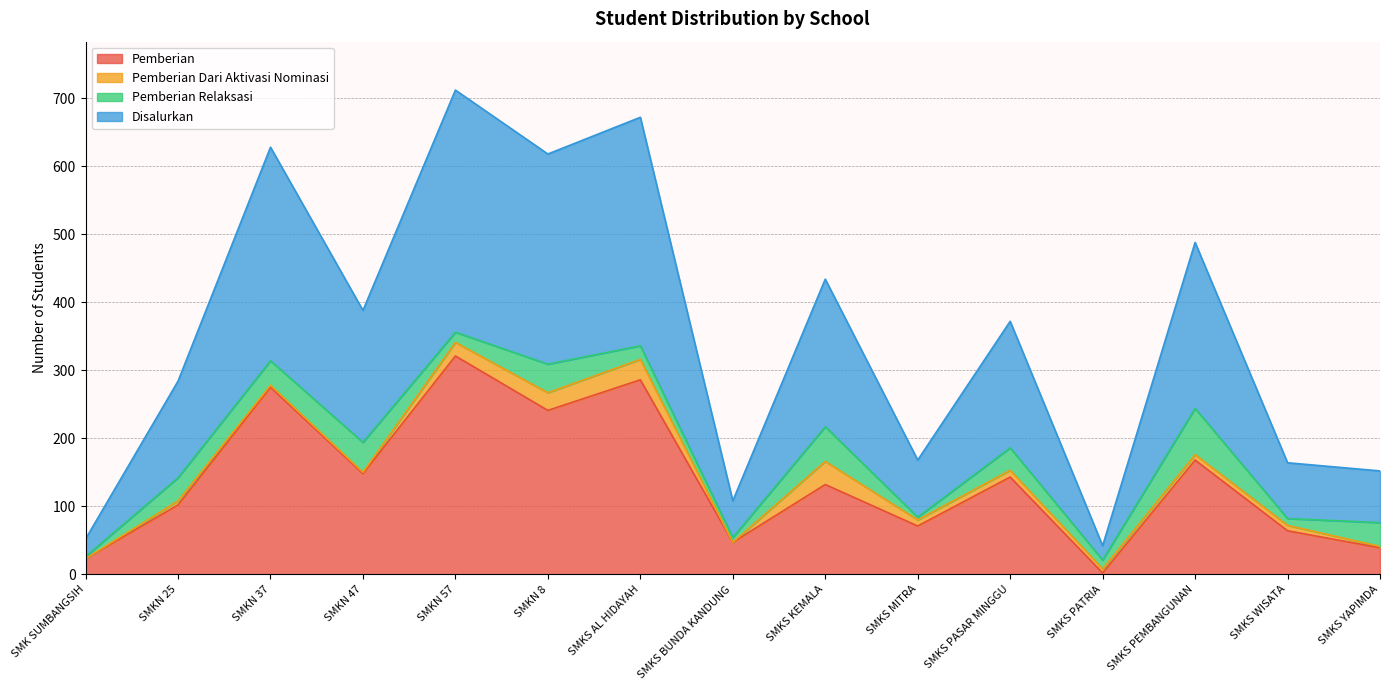

True or false: Disalurkan has more than 2 interior local peaks.

True